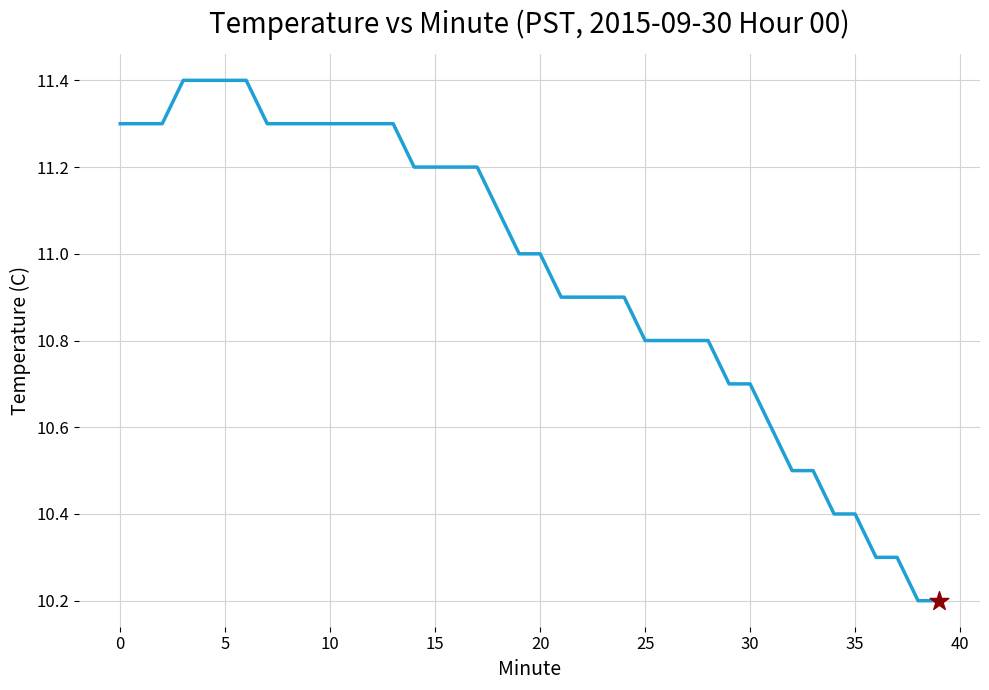

What is the smallest value displayed?

10.2